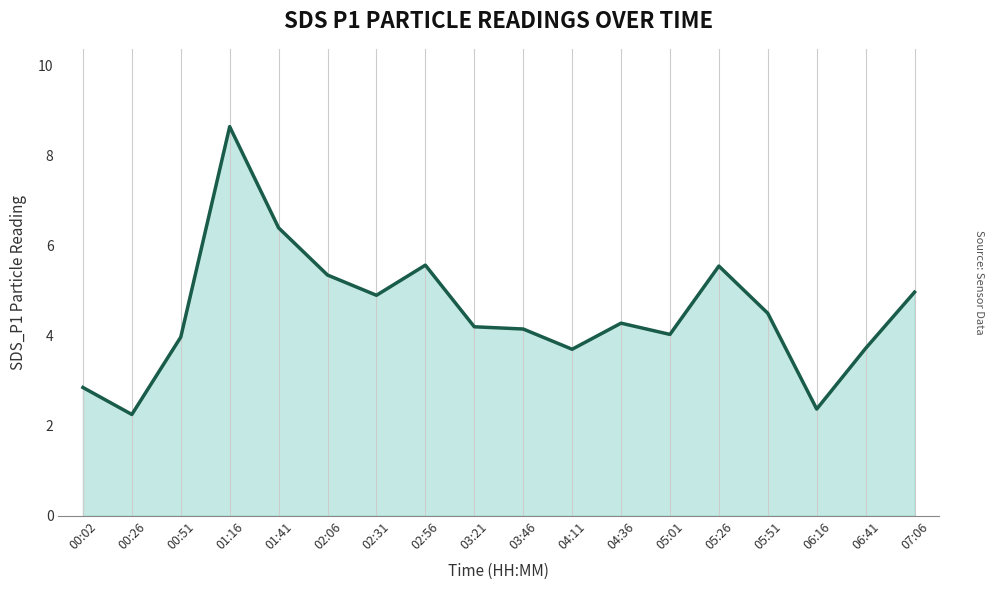

Count the number of values greater than 4.

12